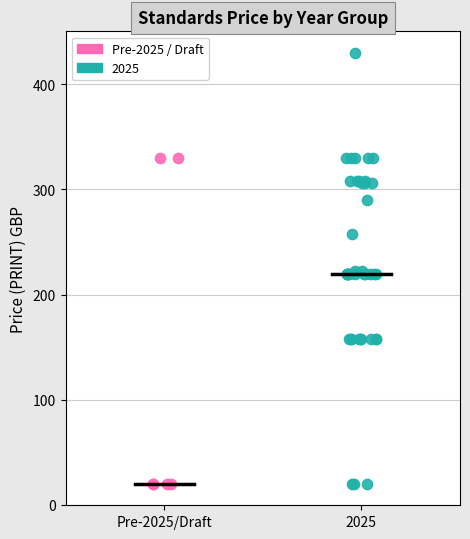

Which series has the largest Y range (max minus min)?

2025